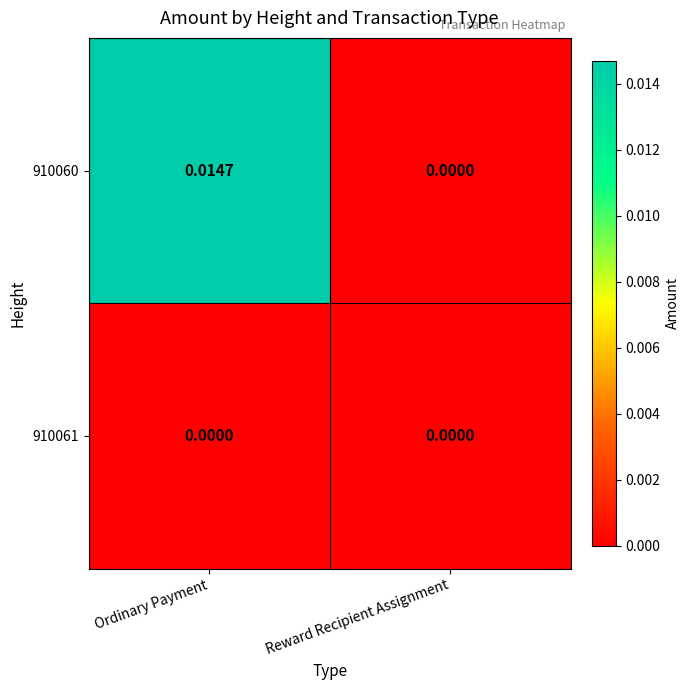

At which category is the sum across all series the highest?

Ordinary Payment